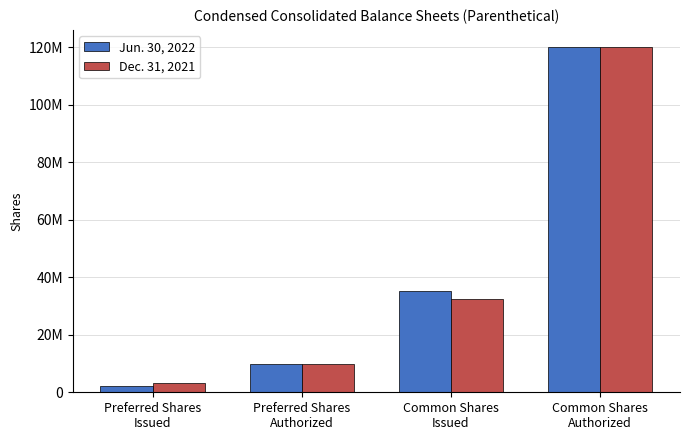

At how many categories does at least one series exceed 98576627?

1